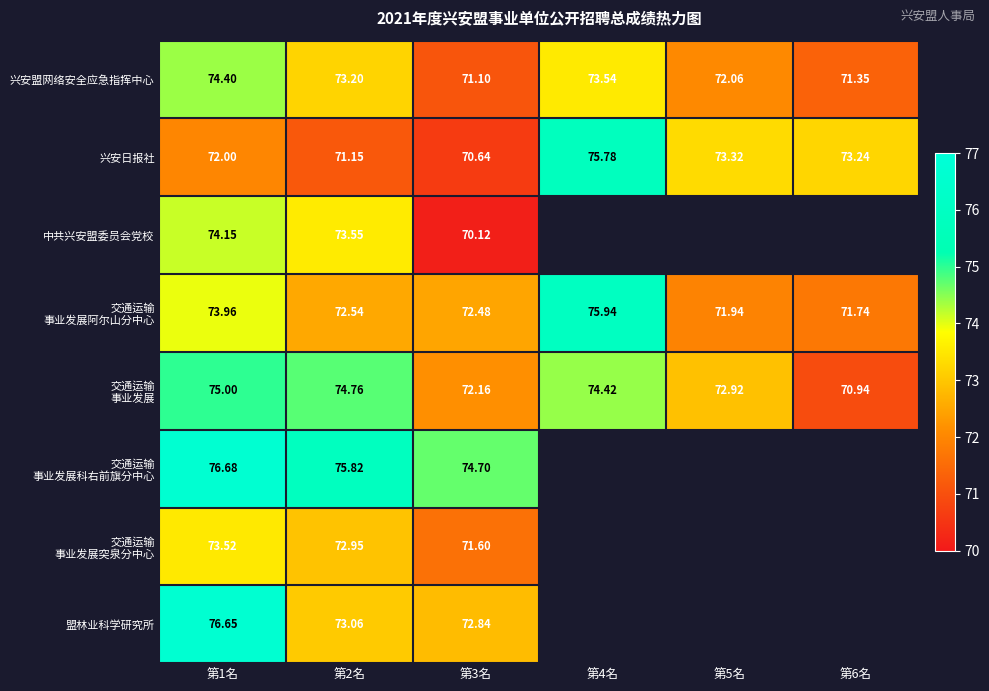

The value of 盟林业科学研究所 at 第2名 is 73.1. True or false?

True